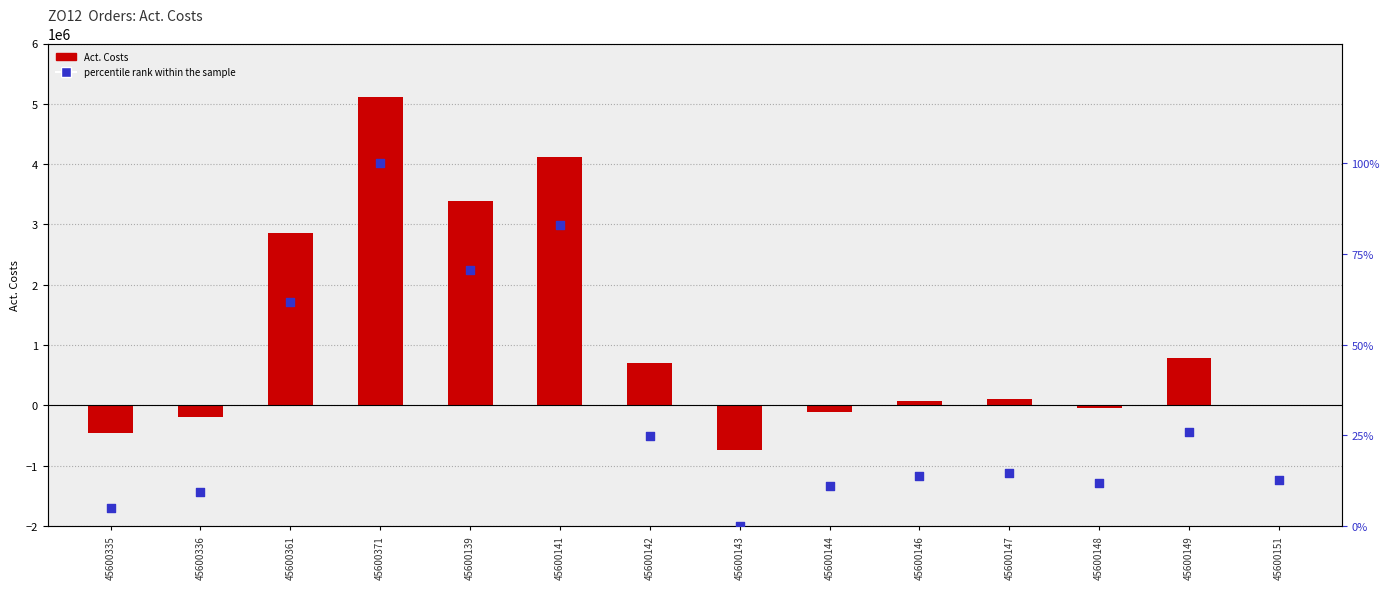

Which series reaches the maximum Y coordinate?

Act. Costs